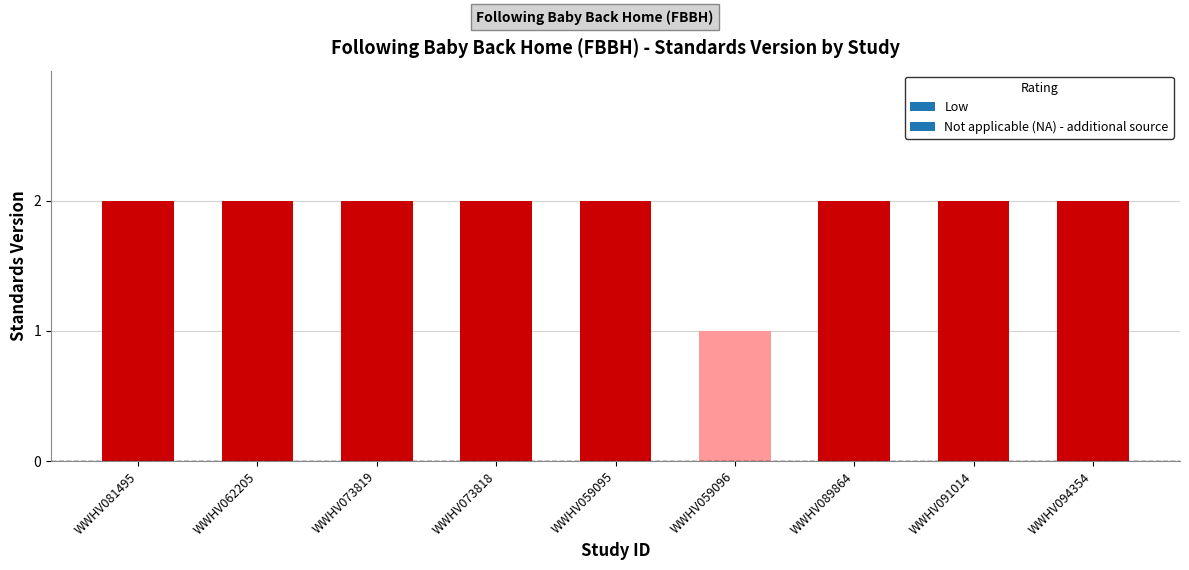

Reading left to right, what are all the values shown in this chart?

WWHV081495=2	WWHV062205=2	WWHV073819=2	WWHV073818=2	WWHV059095=2	WWHV059096=1	WWHV089864=2	WWHV091014=2	WWHV094354=2